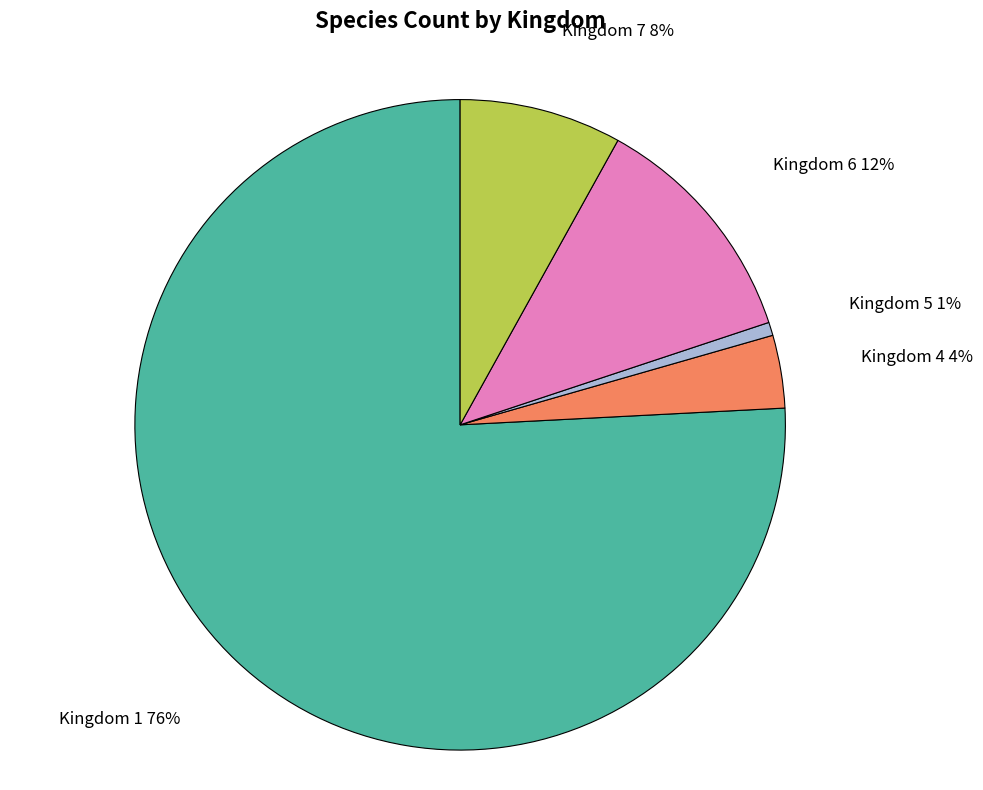

True or false: Kingdom 6 accounts for 12% of the total.

True